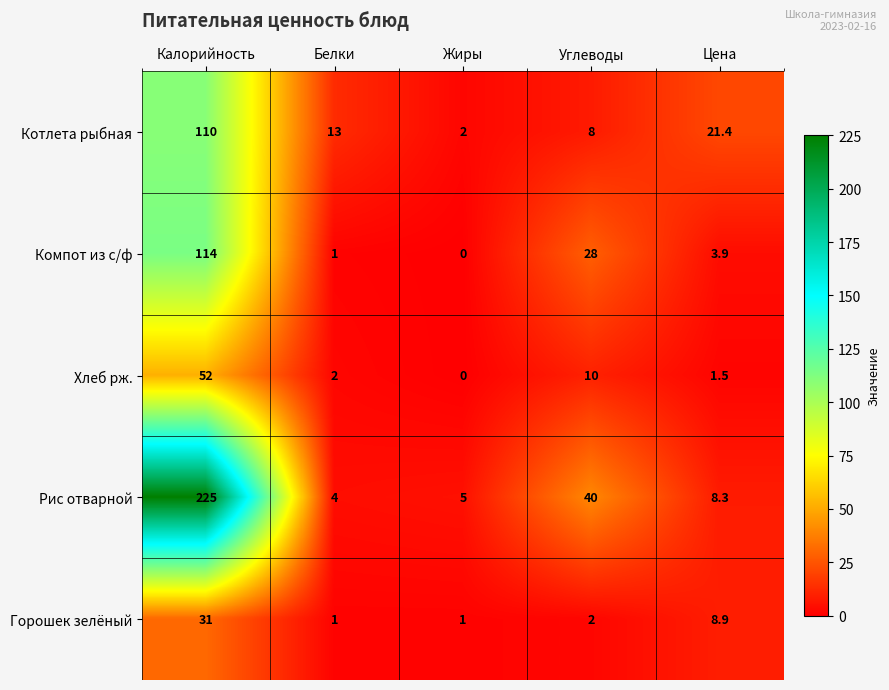

How many distinct data groups are displayed?

5